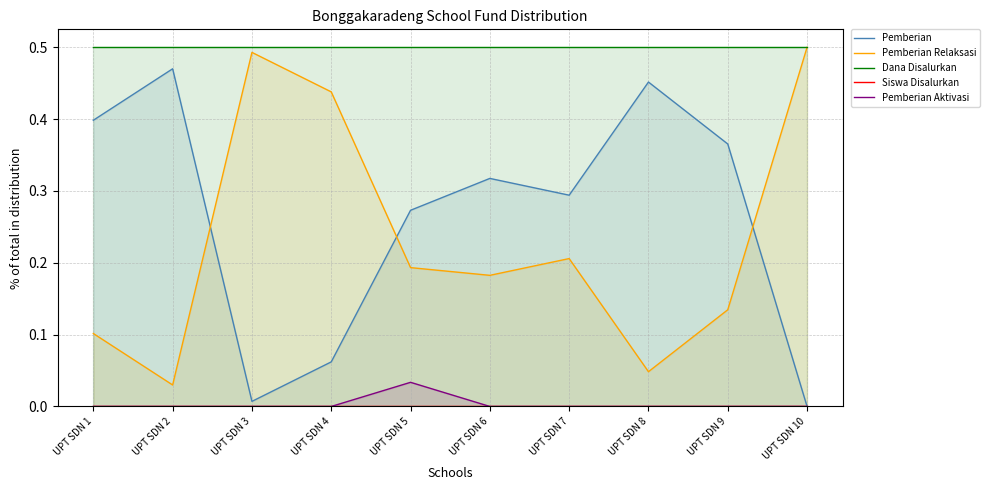

What is the total value across all series at UPT SDN 3?

1.0